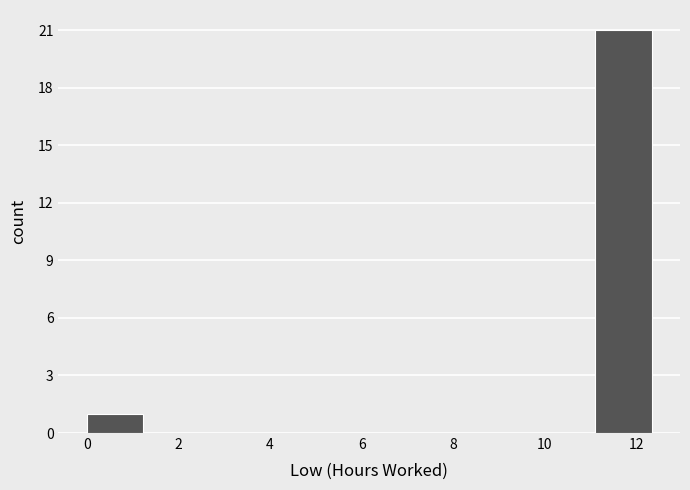

Reading left to right, list every bar in this chart as the range it spans on the x-axis followed by its height. Neither the bar edges nor the heights are printed on the chart, so give them approximately, as read against the axes.

0.0 to 1.2: 1
1.2 to 2.4: 0
2.4 to 3.6: 0
3.6 to 5.0: 0
5.0 to 6.2: 0
6.2 to 7.4: 0
7.4 to 8.6: 0
8.6 to 9.8: 0
9.8 to 11.0: 0
11.0 to 12.4: 21